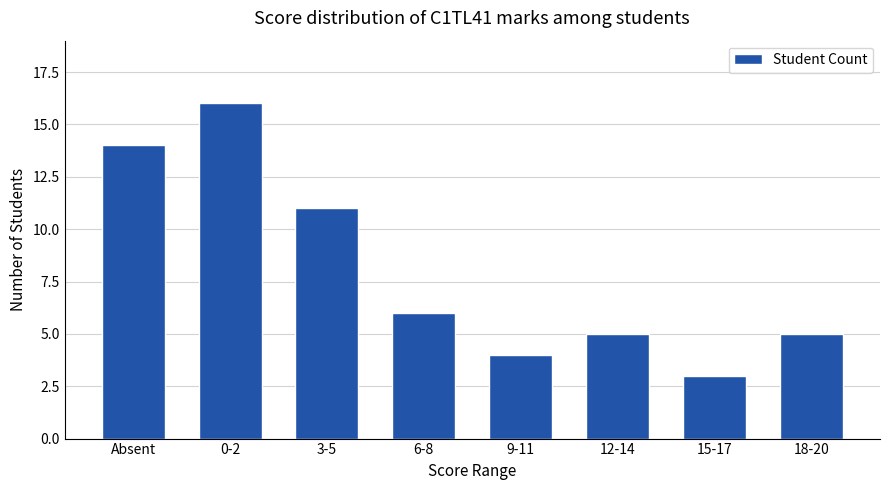

Approximately how many times larger is the value at Absent compared to 0-2?

0.9